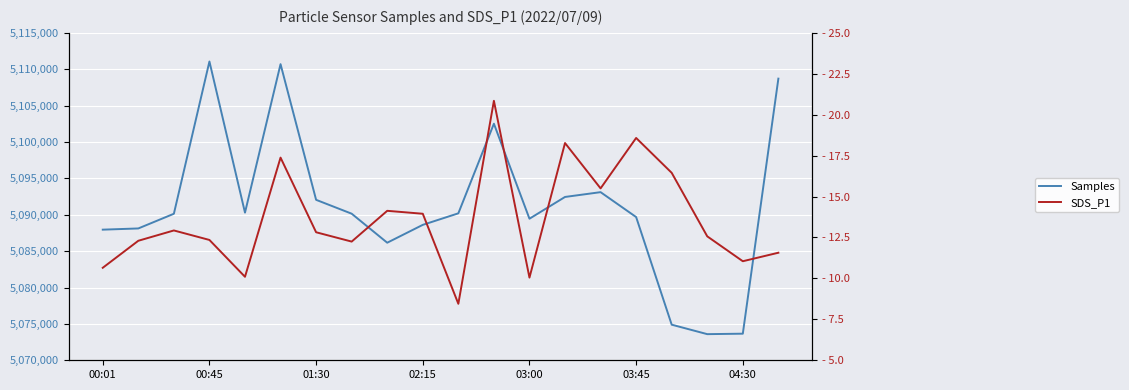

Reading left to right, extract all data points from this chart.

Samples: 5087952.0	5088119.0	5090137.0	5111063.0	5090293.0	5110698.0	5092052.0	5090147.0	5086158.0	5088612.0	5090197.0	5102515.0	5089456.0	5092447.0	5093107.0	5089684.0	5074893.0	5073591.0	5073655.0	5108709.0
SDS_P1: 10.7	12.3	12.9	12.3	10.1	17.4	12.8	12.2	14.1	13.9	8.4	20.9	10.1	18.3	15.5	18.6	16.4	12.6	11.1	11.6